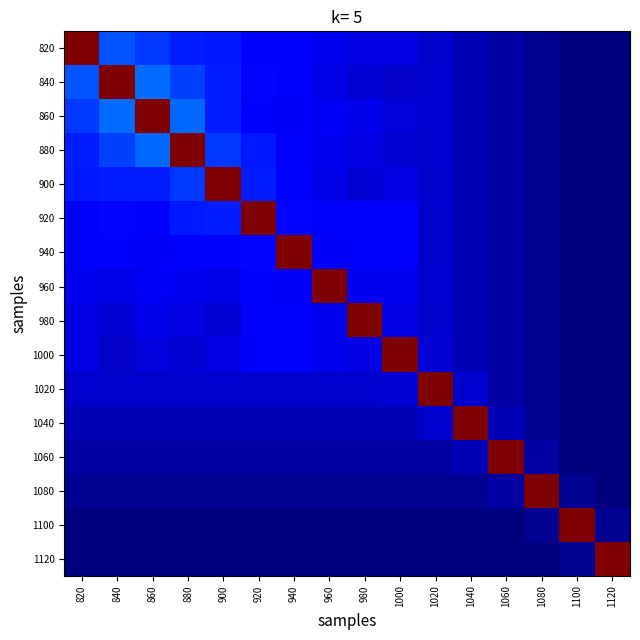

Reading left to right, transcribe all the data shown in this chart.

820: 820=21110.2	840=4428.0	860=3834.0	880=3255.0	900=3159.0	920=2558.0	940=2475.0	960=2110.0	980=1879.0	1000=1868.0	1020=1423.0	1040=1010.0	1060=726.0	1080=343.0	1100=80.0	1120=0.0
840: 820=4428.0	840=21110.2	860=4878.0	880=3982.0	900=3266.0	920=2724.0	940=2647.0	960=1939.0	980=1584.0	1000=1370.0	1020=1423.0	1040=1010.0	1060=726.0	1080=343.0	1100=80.0	1120=0.0
860: 820=3834.0	840=4878.0	860=21110.2	880=4820.0	900=3281.0	920=2624.0	940=2284.0	960=2152.0	980=2035.0	1000=1684.0	1020=1423.0	1040=1010.0	1060=726.0	1080=343.0	1100=80.0	1120=0.0
880: 820=3255.0	840=3982.0	860=4820.0	880=21110.2	900=3867.0	920=3159.0	940=2475.0	960=2110.0	980=1879.0	1000=1526.0	1020=1423.0	1040=1010.0	1060=726.0	1080=343.0	1100=80.0	1120=0.0
900: 820=3159.0	840=3266.0	860=3281.0	880=3867.0	900=21110.2	920=3266.0	940=2647.0	960=1939.0	980=1584.0	1000=1868.0	1020=1423.0	1040=1010.0	1060=726.0	1080=343.0	1100=80.0	1120=0.0
920: 820=2558.0	840=2724.0	860=2624.0	880=3159.0	900=3266.0	920=21110.2	940=2724.0	960=2558.0	980=2636.0	1000=2475.0	1020=1423.0	1040=1010.0	1060=726.0	1080=343.0	1100=80.0	1120=0.0
940: 820=2475.0	840=2647.0	860=2284.0	880=2475.0	900=2647.0	920=2724.0	940=21110.2	960=2284.0	980=2469.0	1000=2647.0	1020=1423.0	1040=1010.0	1060=726.0	1080=343.0	1100=80.0	1120=0.0
960: 820=2110.0	840=1939.0	860=2152.0	880=2110.0	900=1939.0	920=2558.0	940=2284.0	960=21110.2	980=2067.0	1000=2110.0	1020=1423.0	1040=1010.0	1060=726.0	1080=343.0	1100=80.0	1120=0.0
980: 820=1879.0	840=1584.0	860=2035.0	880=1879.0	900=1584.0	920=2636.0	940=2469.0	960=2067.0	980=21110.2	1000=1833.0	1020=1423.0	1040=1010.0	1060=726.0	1080=343.0	1100=80.0	1120=0.0
1000: 820=1868.0	840=1370.0	860=1684.0	880=1526.0	900=1868.0	920=2475.0	940=2647.0	960=2110.0	980=1833.0	1000=21110.2	1020=1612.0	1040=1010.0	1060=726.0	1080=343.0	1100=80.0	1120=0.0
1020: 820=1423.0	840=1423.0	860=1423.0	880=1423.0	900=1423.0	920=1423.0	940=1423.0	960=1423.0	980=1423.0	1000=1612.0	1020=21110.2	1040=1423.0	1060=726.0	1080=343.0	1100=80.0	1120=0.0
1040: 820=1010.0	840=1010.0	860=1010.0	880=1010.0	900=1010.0	920=1010.0	940=1010.0	960=1010.0	980=1010.0	1000=1010.0	1020=1423.0	1040=21110.2	1060=1010.0	1080=343.0	1100=80.0	1120=0.0
1060: 820=726.0	840=726.0	860=726.0	880=726.0	900=726.0	920=726.0	940=726.0	960=726.0	980=726.0	1000=726.0	1020=726.0	1040=1010.0	1060=21110.2	1080=726.0	1100=80.0	1120=0.0
1080: 820=343.0	840=343.0	860=343.0	880=343.0	900=343.0	920=343.0	940=343.0	960=343.0	980=343.0	1000=343.0	1020=343.0	1040=343.0	1060=726.0	1080=21110.2	1100=343.0	1120=80.0
1100: 820=80.0	840=80.0	860=80.0	880=80.0	900=80.0	920=80.0	940=80.0	960=80.0	980=80.0	1000=80.0	1020=80.0	1040=80.0	1060=80.0	1080=343.0	1100=21110.2	1120=343.0
1120: 820=0.0	840=0.0	860=0.0	880=0.0	900=0.0	920=0.0	940=0.0	960=0.0	980=0.0	1000=0.0	1020=0.0	1040=0.0	1060=0.0	1080=80.0	1100=343.0	1120=21110.2